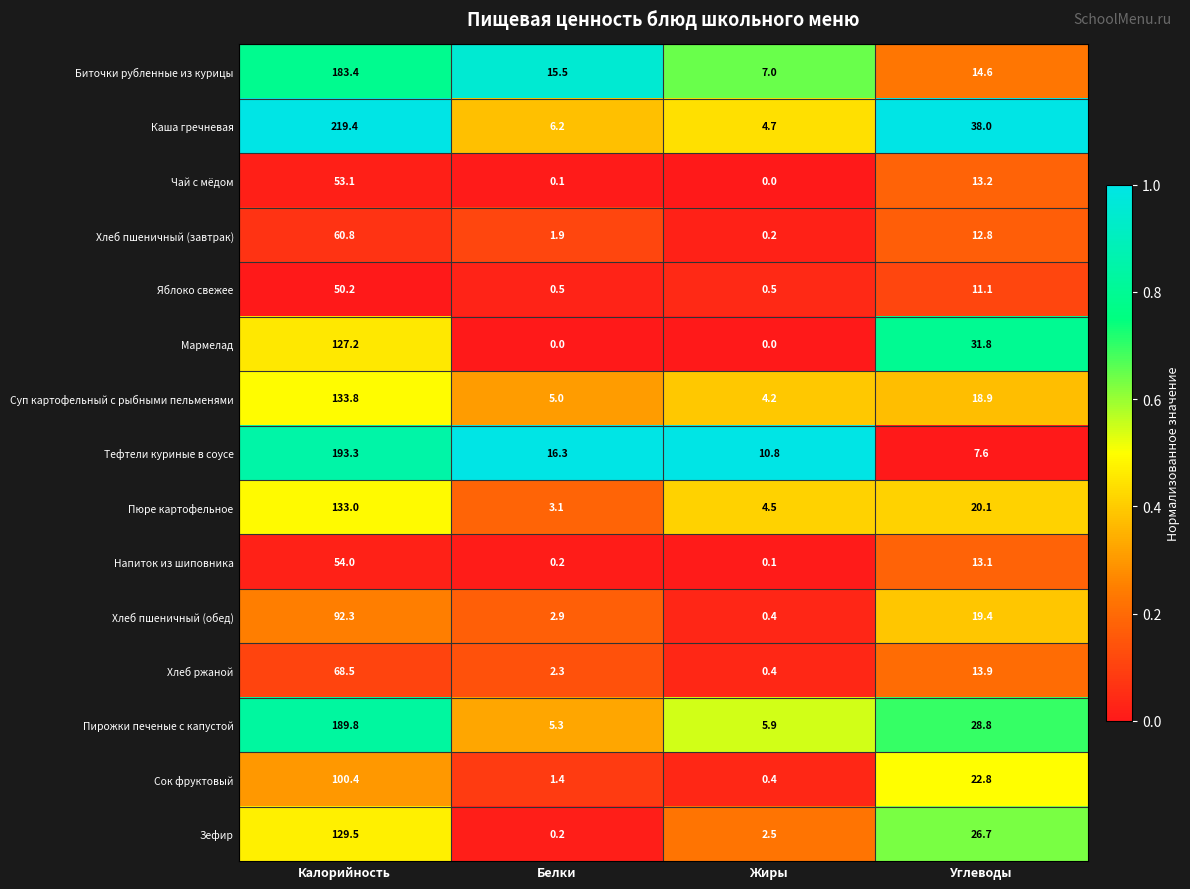

How many positive values does the Чай с мёдом series have?

3